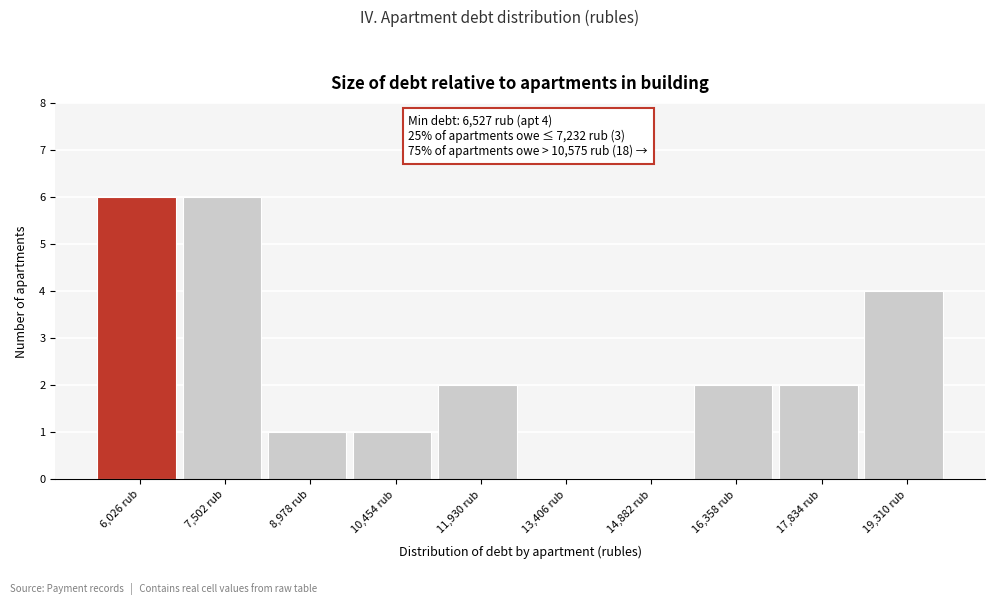

Reading left to right, transcribe all the data shown in this chart.

6,026 rub=6	7,502 rub=6	8,978 rub=1	10,454 rub=1	11,930 rub=2	13,406 rub=0	14,882 rub=0	16,358 rub=2	17,834 rub=2	19,310 rub=4